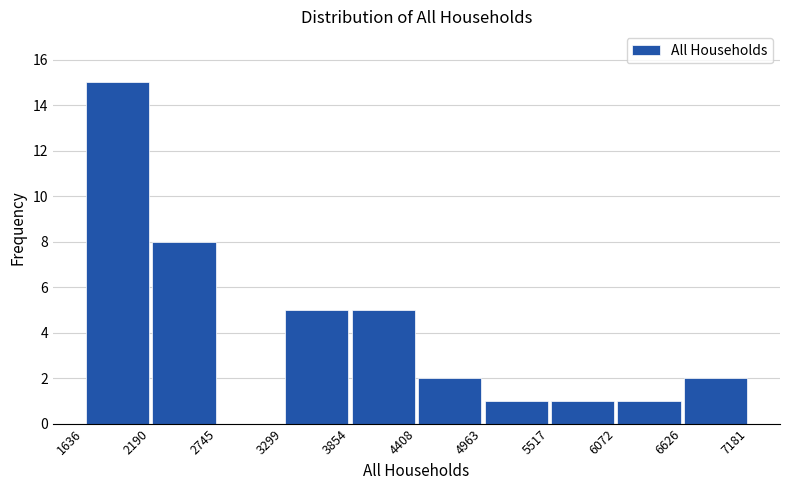

Which range on the x-axis has the tallest bar?

1636 to 2190